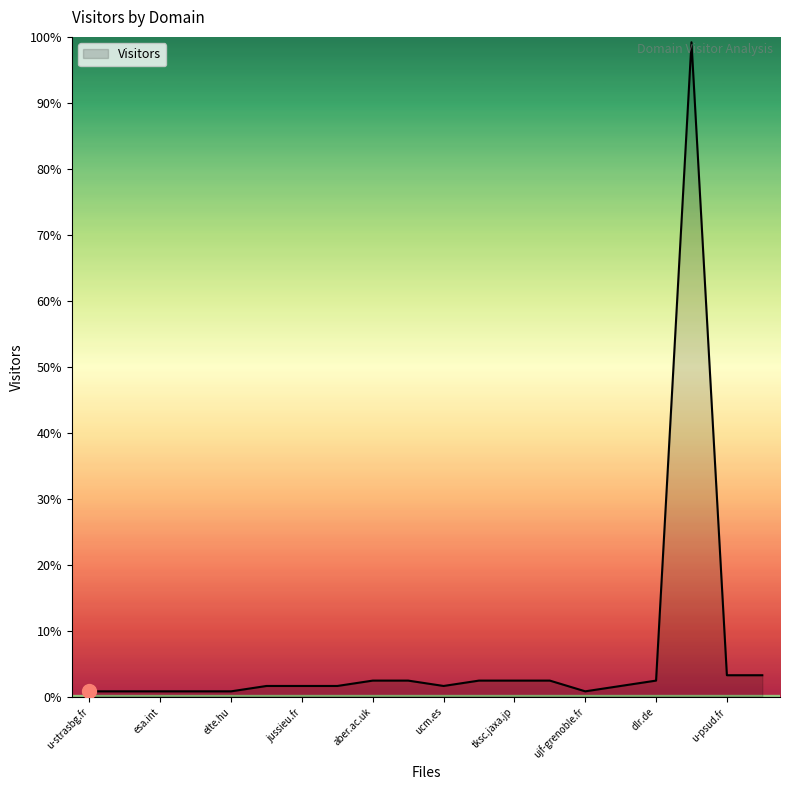

Does the chart have visible grid lines?

No